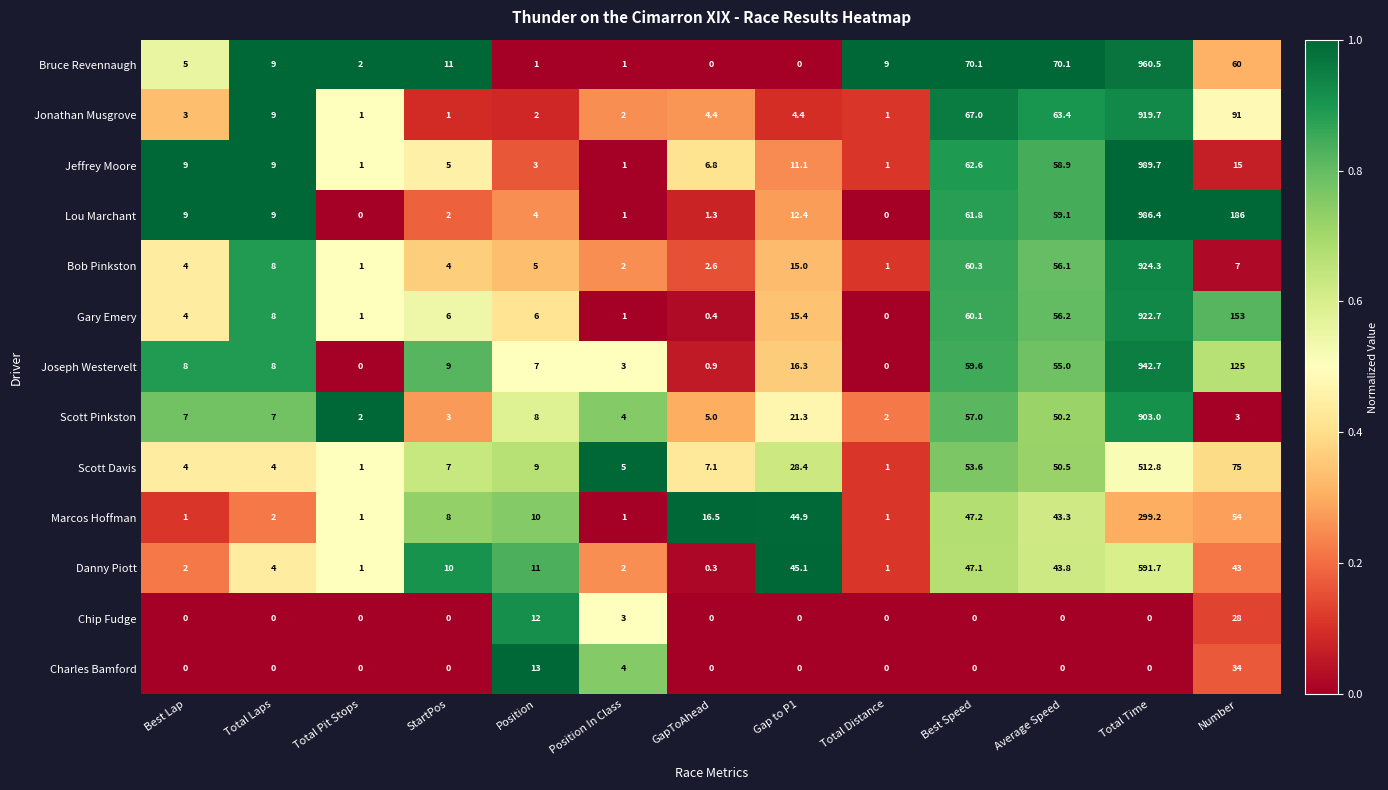

How many series are shown in this chart?

13